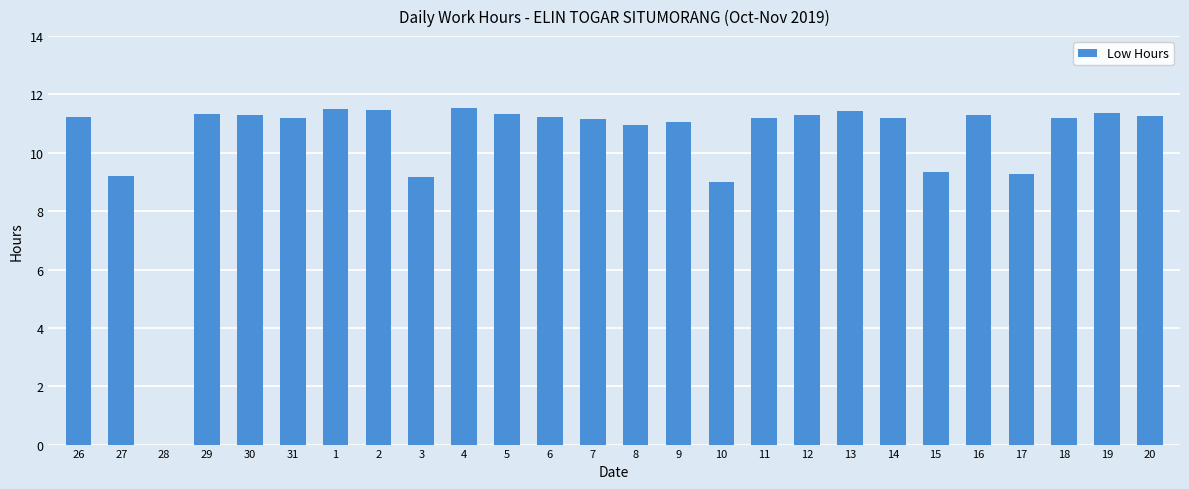

What is the ratio of the value at 11 to the value at 27?

1.2